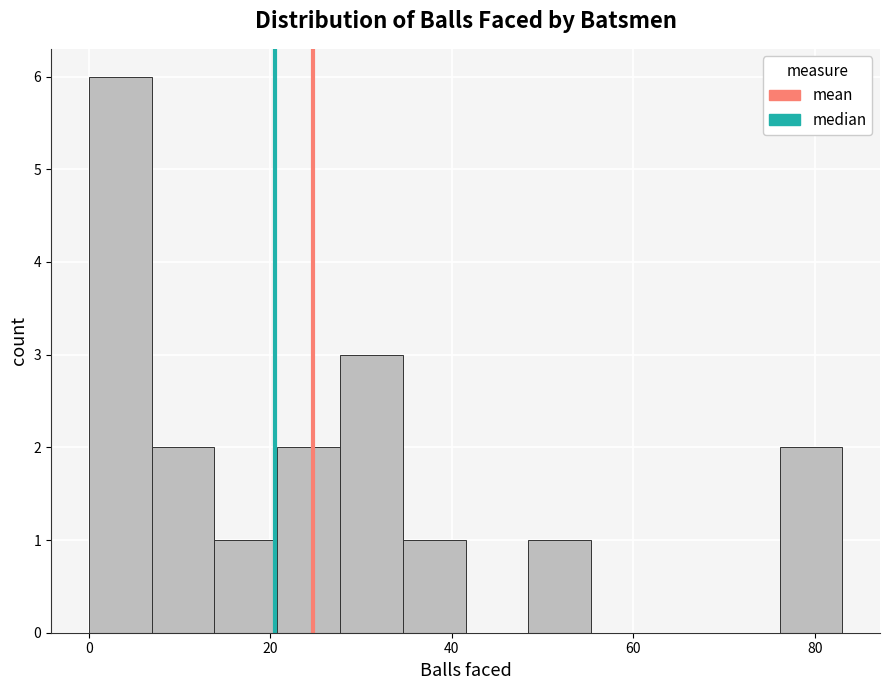

Read against the x-axis, roughly where is the centre of the tallest bar?

4